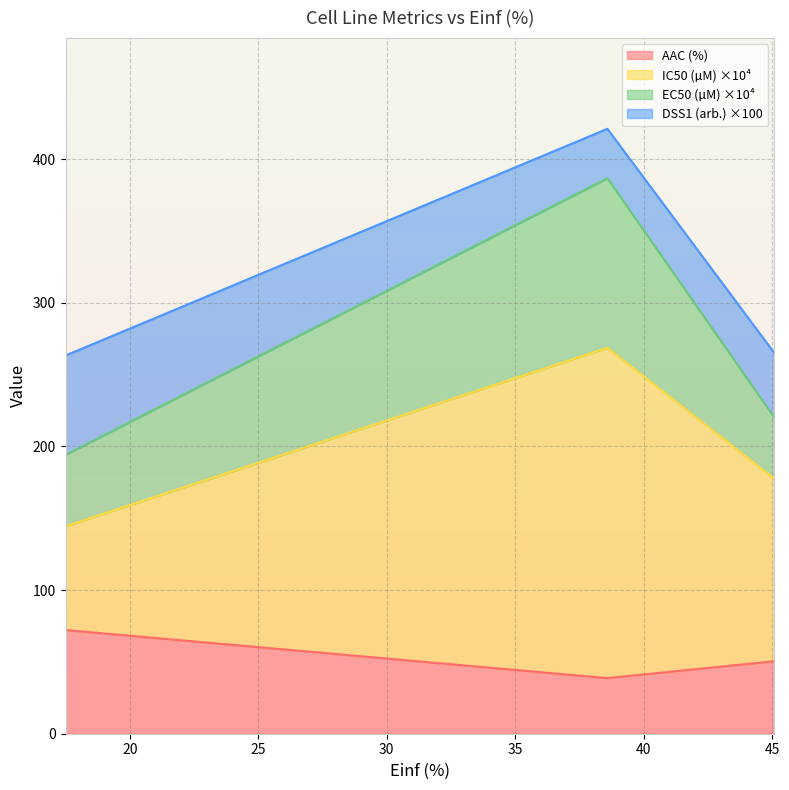

What is the lowest value of the AAC (%) series?

38.7